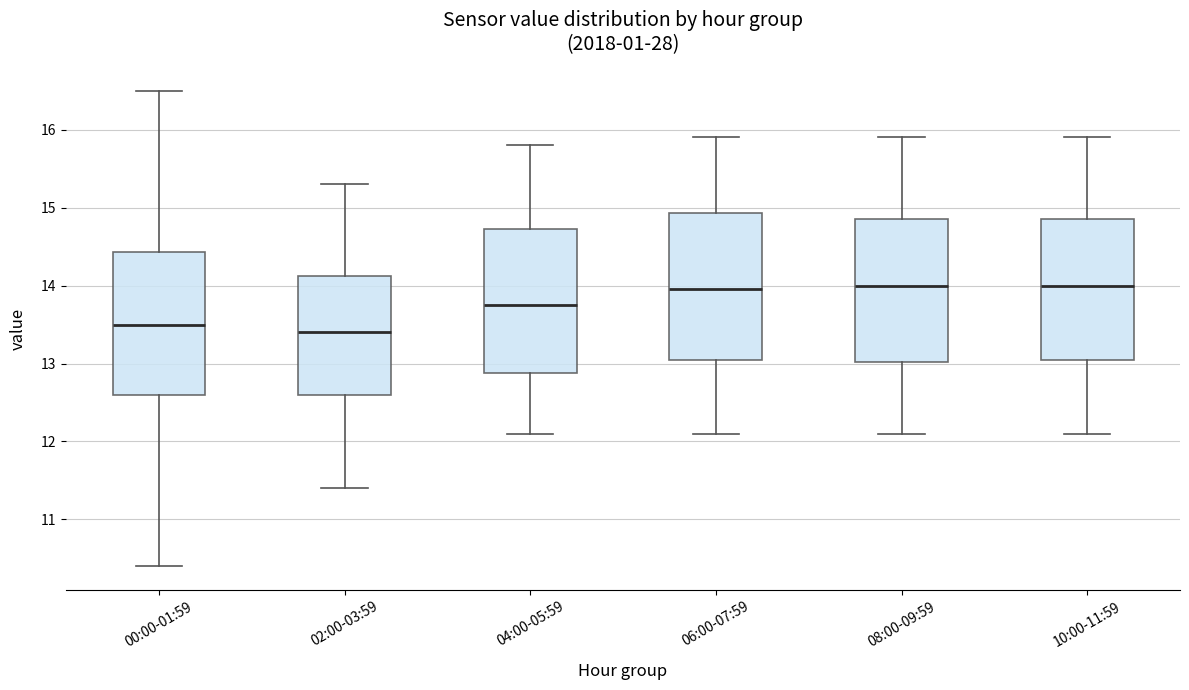

Reading left to right, read every box against the y-axis: the position of its median line, the range the box covers, and the ends of its whiskers. The values are not printed on the chart, so give them approximately, as read against the axis.

00:00-01:59: median 13.5, box 12.6 to 14.4, whiskers 10.4 to 16.5
02:00-03:59: median 13.4, box 12.6 to 14.1, whiskers 11.4 to 15.3
04:00-05:59: median 13.8, box 12.9 to 14.7, whiskers 12.1 to 15.8
06:00-07:59: median 14.0, box 13.1 to 14.9, whiskers 12.1 to 15.9
08:00-09:59: median 14.0, box 13.0 to 14.9, whiskers 12.1 to 15.9
10:00-11:59: median 14.0, box 13.1 to 14.9, whiskers 12.1 to 15.9